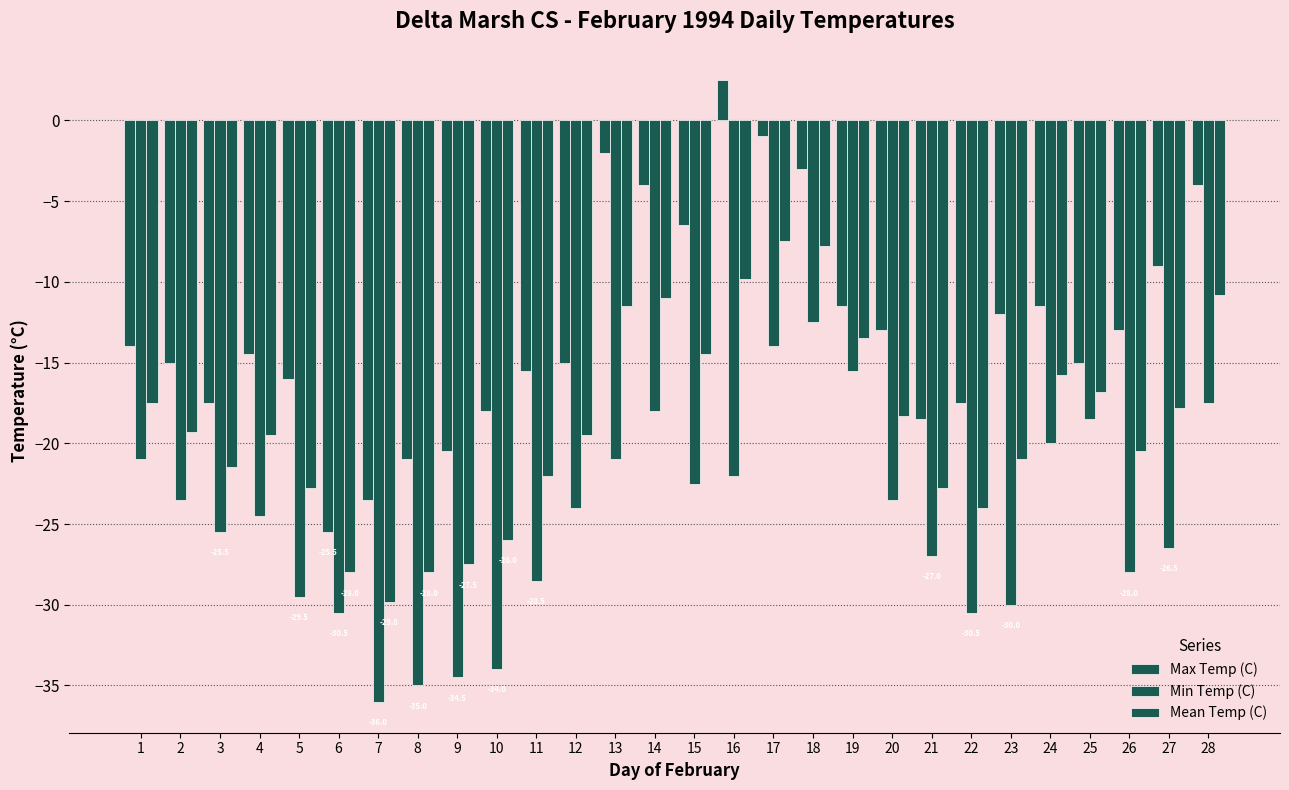

What is the difference between the second highest and minimum values in the Mean Temp (C) series?

22.0